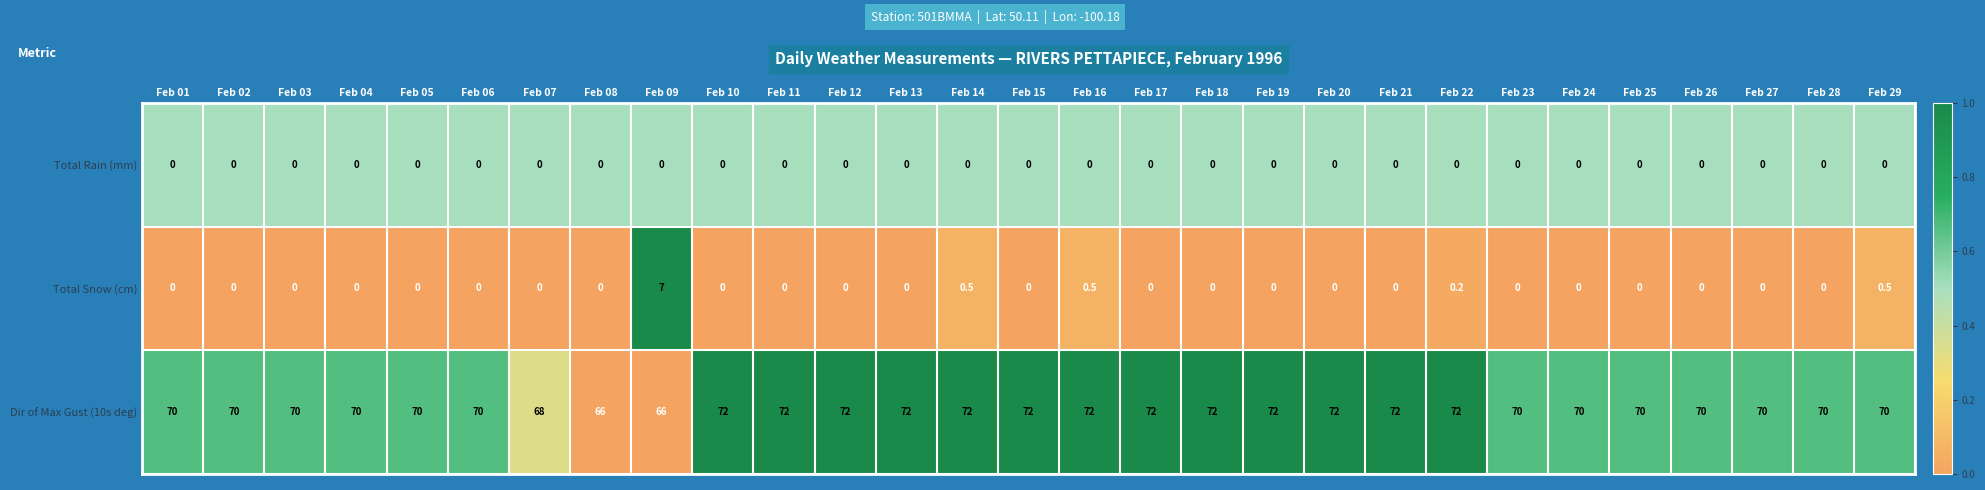

Is the value of Dir of Max Gust (10s deg) at Feb 01 greater than the value of Total Snow (cm) at Feb 07?

Yes